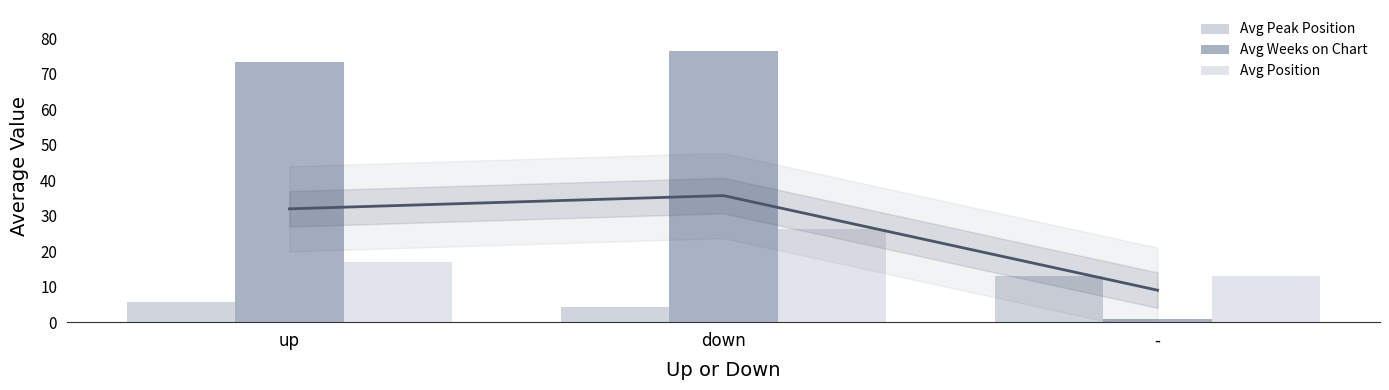

Is it true that Avg Peak Position equals 1.5 at down?

False